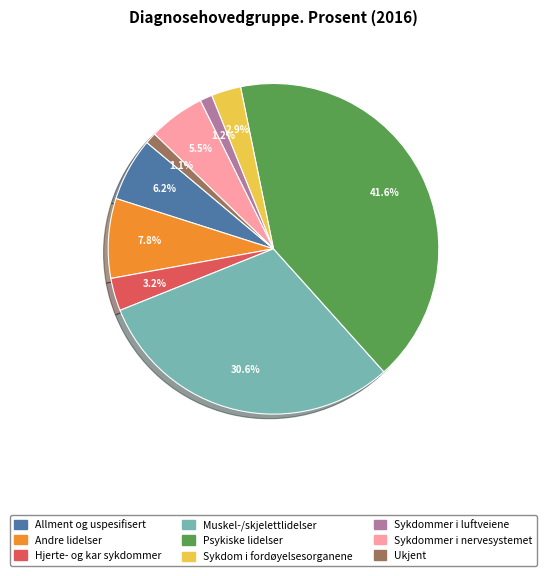

To the nearest percent, what is the difference between the Hjerte- og kar sykdommer and Sykdommer i luftveiene slice percentages?

2%